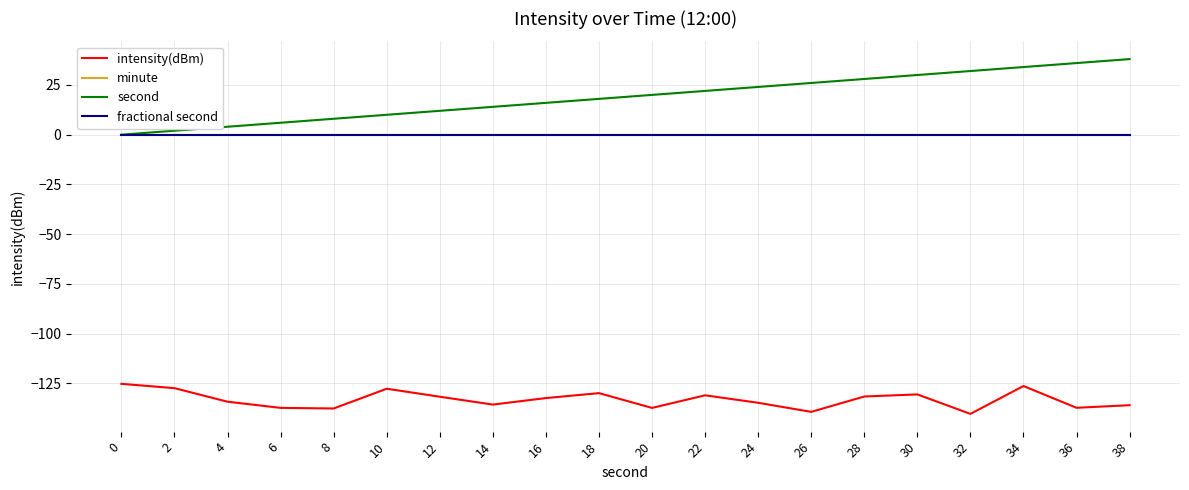

Does the chart have visible grid lines?

Yes